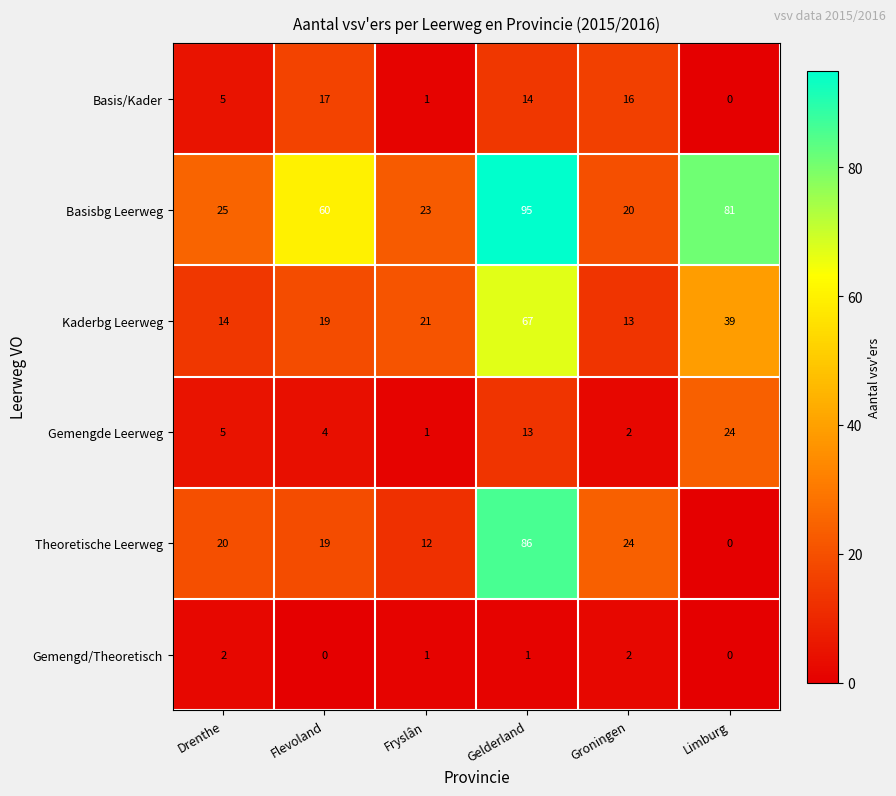

What is the total value across all series at Limburg?

144